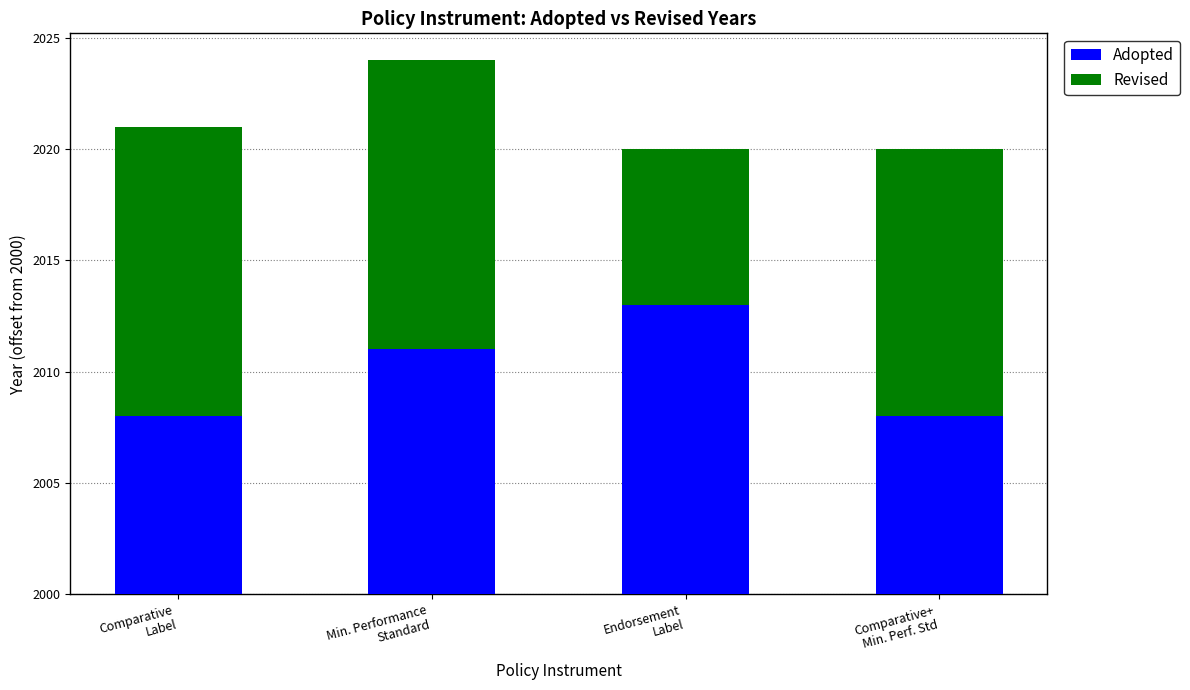

Are the bars horizontal?

No